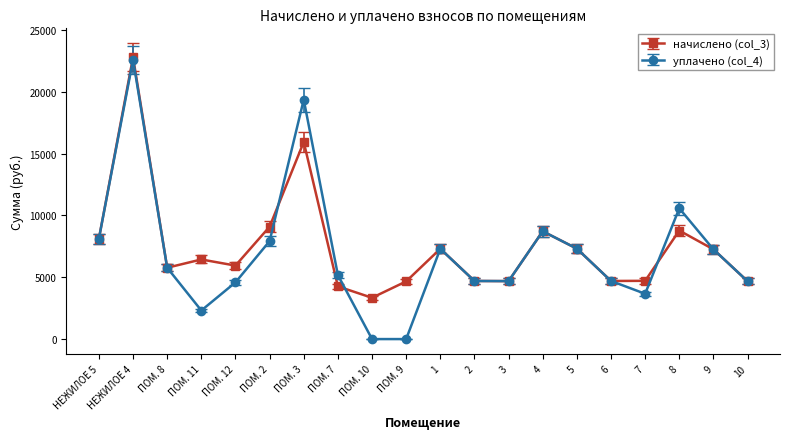

Which series has the largest total across all categories?

начислено (col_3)